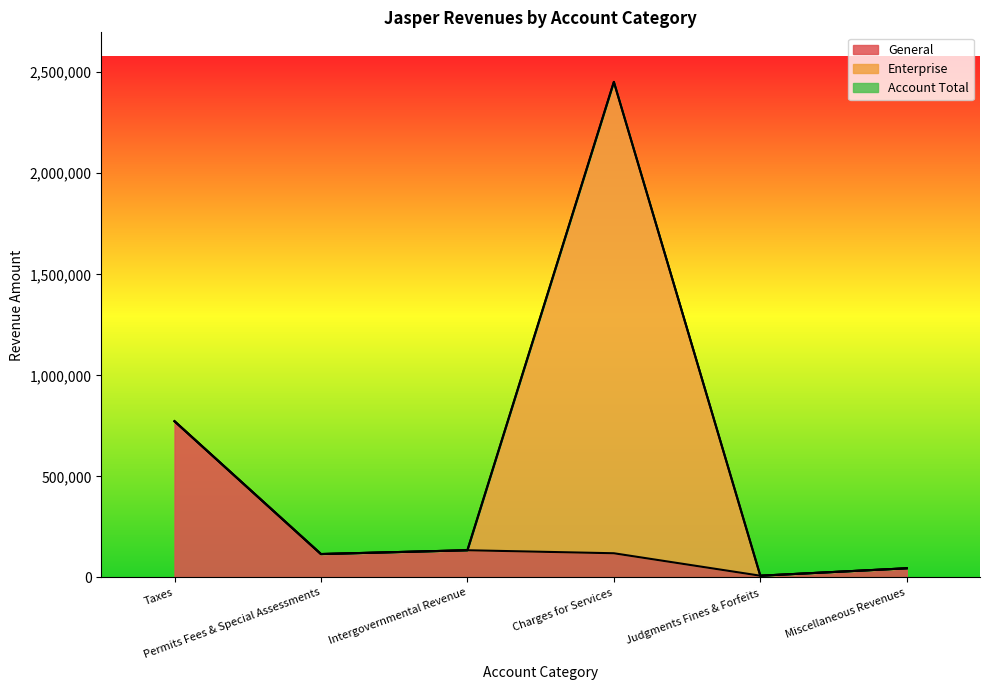

The value of General at Charges for Services is 56605. True or false?

False